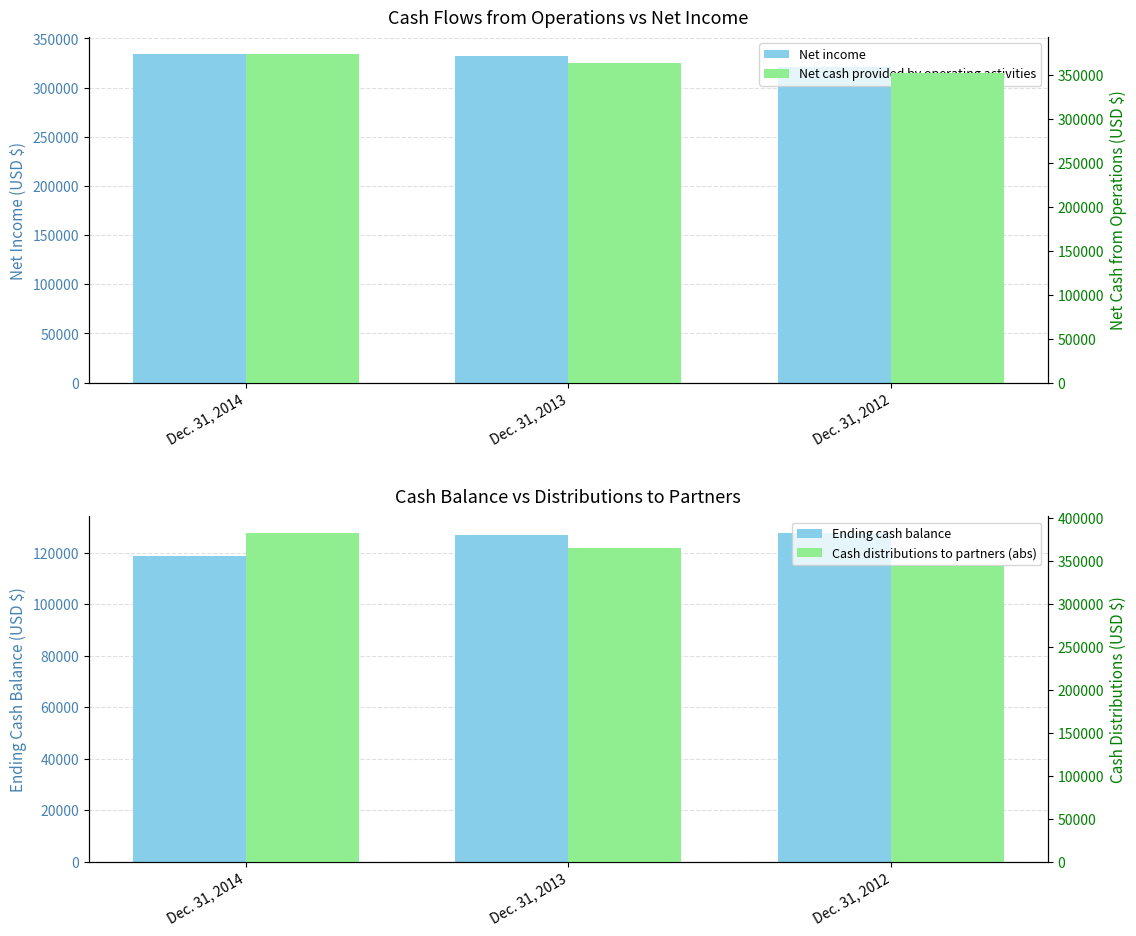

Which series has the largest total across all categories?

Net cash provided by operating activities